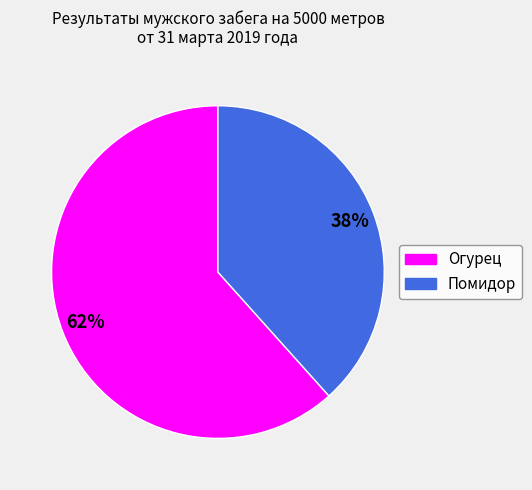

How many slices are in this pie chart?

2